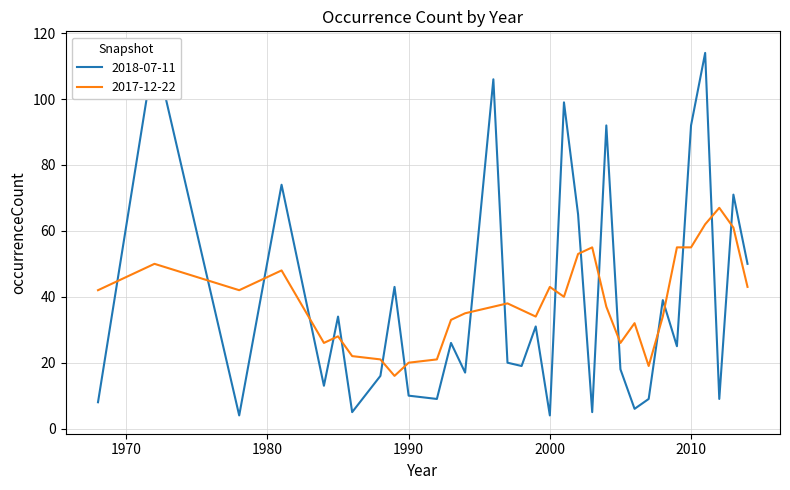

How many points are higher than both their immediate neighbors (excluding endpoints)?

12